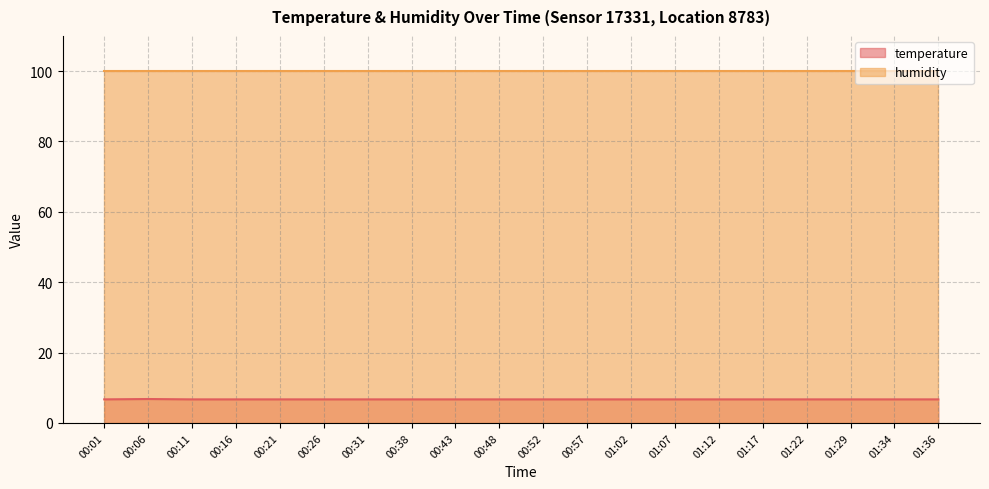

List the labels in order of value, largest first.

00:06, 00:01, 00:11, 00:16, 00:21, 00:26, 00:31, 00:38, 00:43, 00:48, 00:52, 00:57, 01:02, 01:07, 01:12, 01:17, 01:22, 01:29, 01:34, 01:36